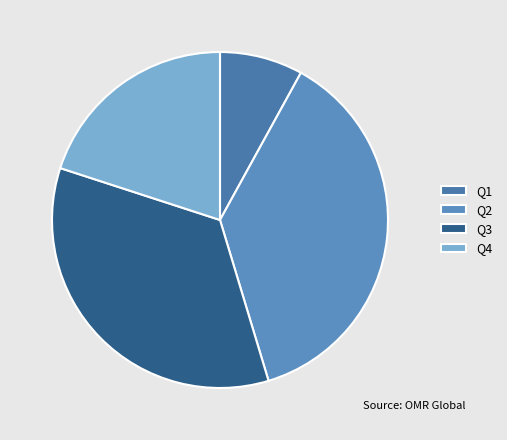

What percentage do Q3 and Q4 together represent?

54.7%